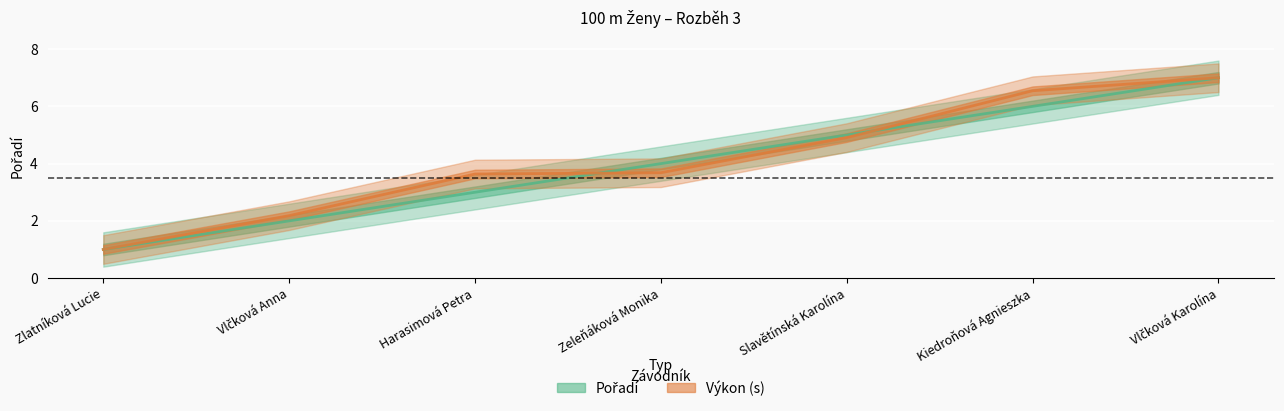

How many values in the Výkon series are below 3?

2